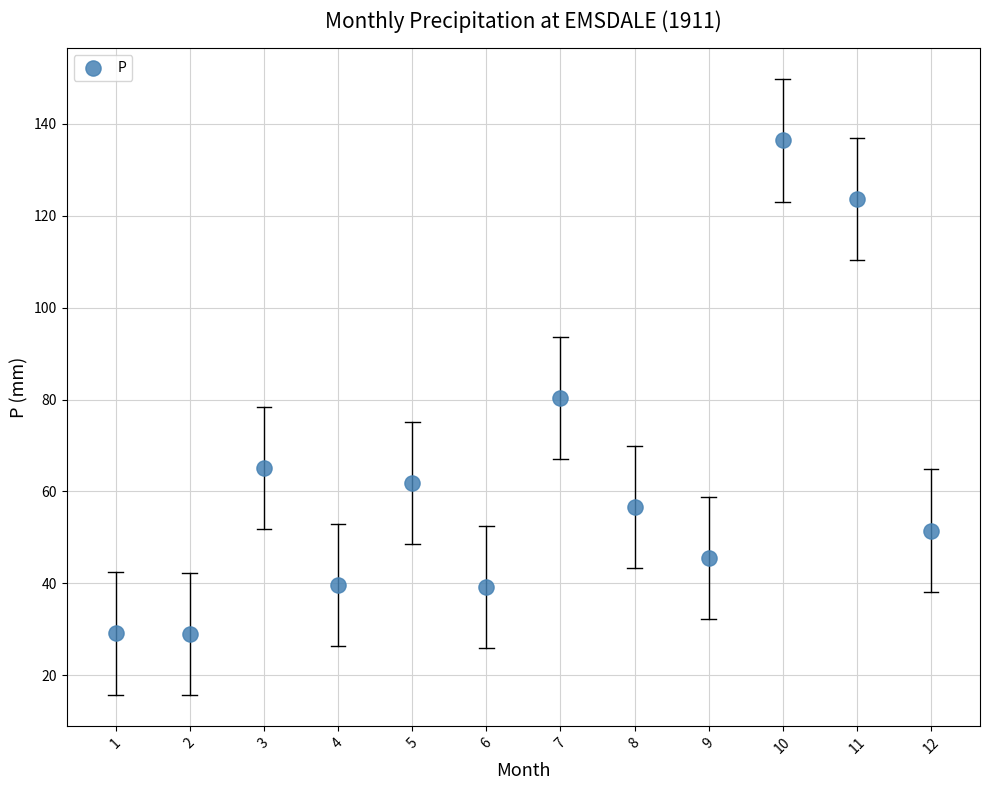

What Y value in the scatter plot is closest to 82?

80.3